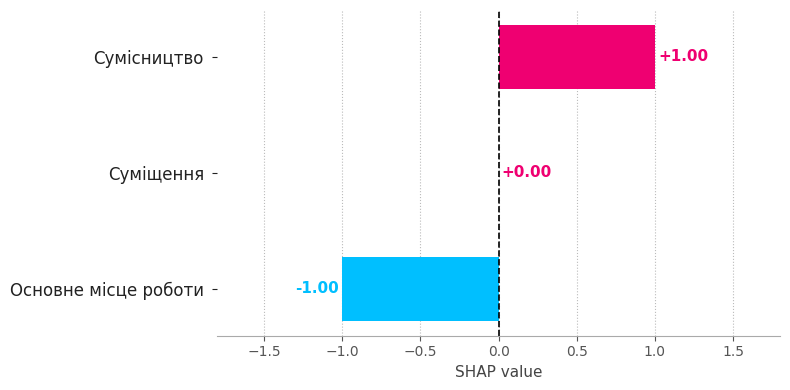

What is the change in value from Основне місце роботи to Сумісництво?

+2